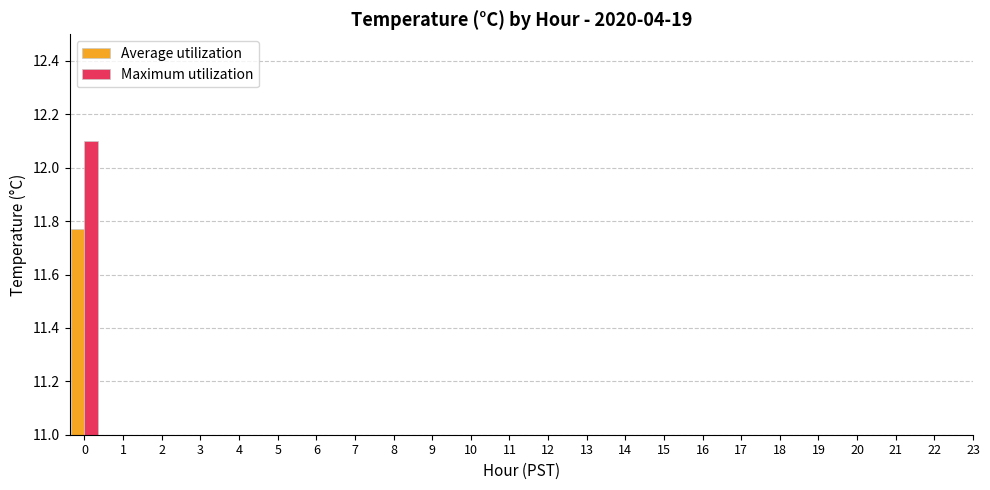

The Maximum utilization series shows 18.5 at 0. True or false?

False